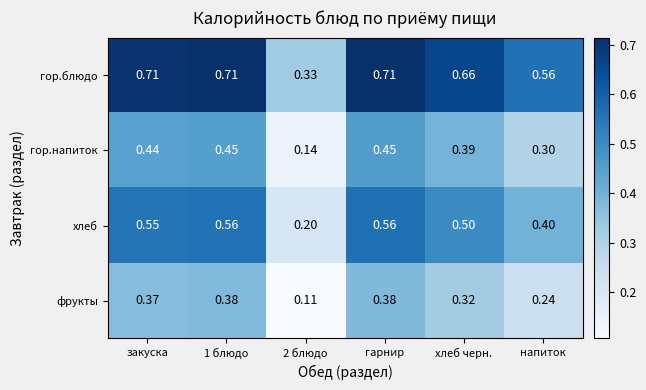

Which series changed the most between 1 блюдо and 2 блюдо?

гор.блюдо